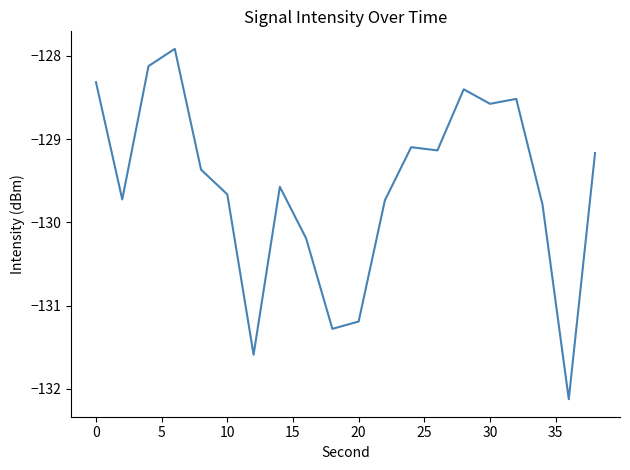

What is the smallest value displayed?

-132.1